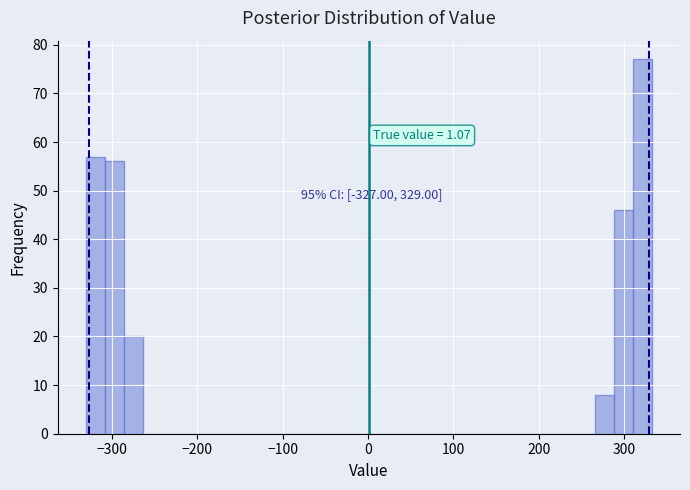

Read against the x-axis, roughly where is the centre of the tallest bar?

320